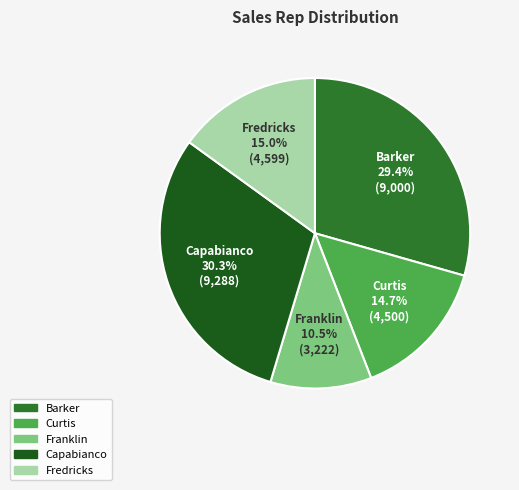

To the nearest percent, what is the difference between the largest and smallest slice percentages?

20%